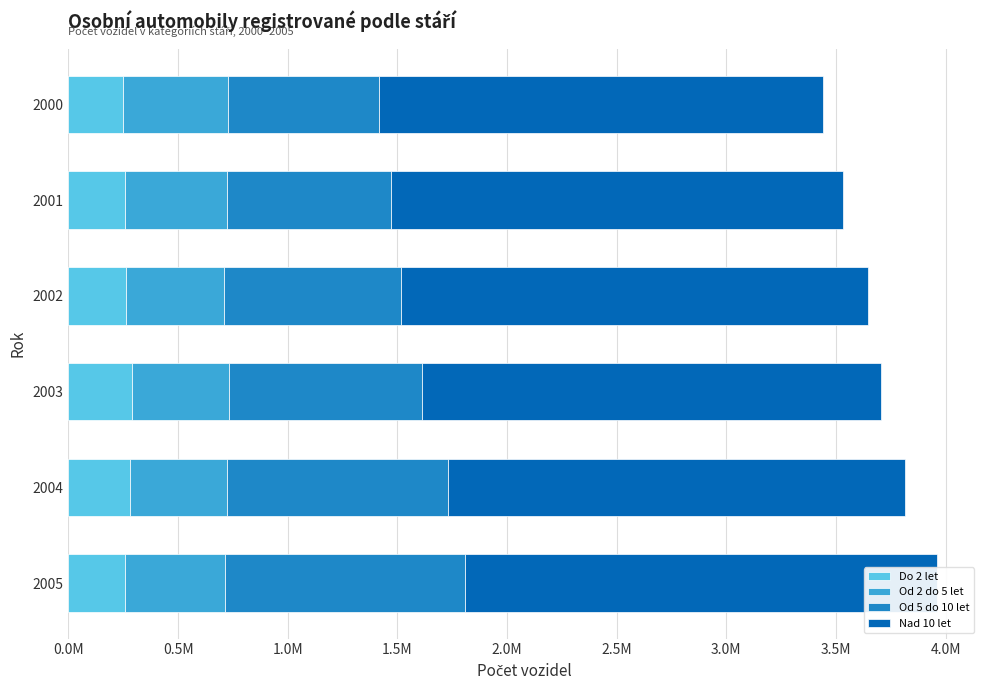

Which series has the largest total across all categories?

Nad 10 let